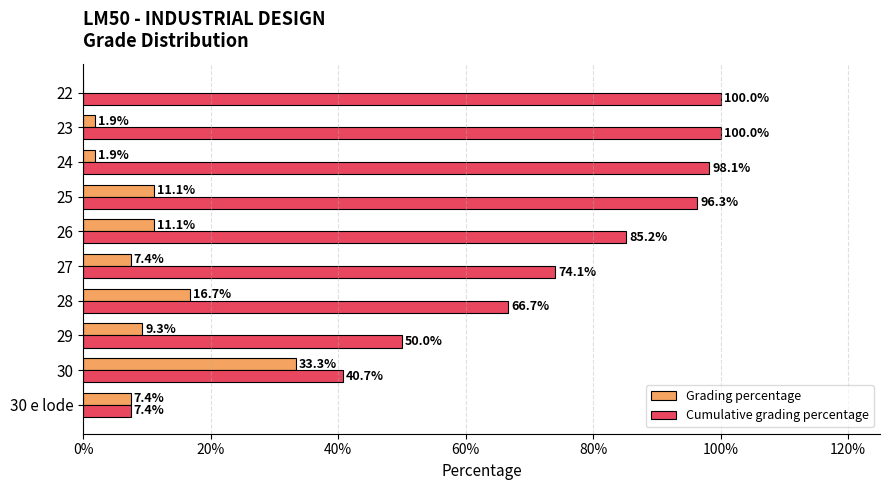

What are all the series names shown in the legend?

Grading percentage, Cumulative grading percentage